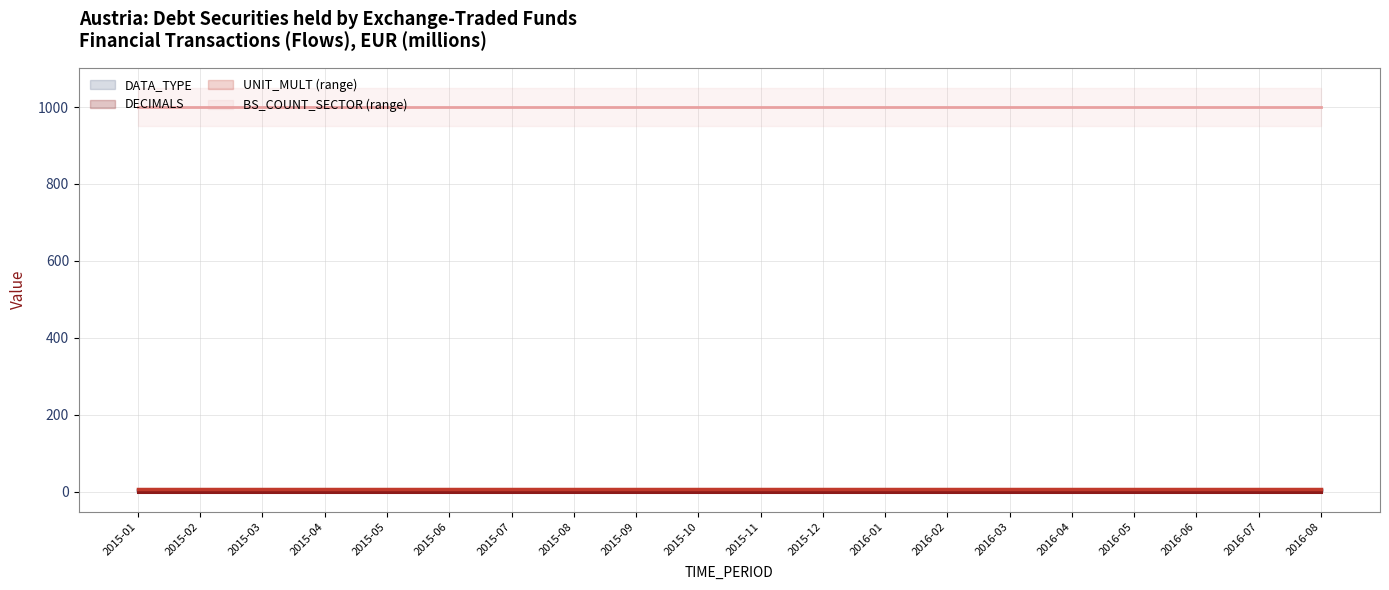

Between 2015-01 and 2016-01, which is larger?

2015-01